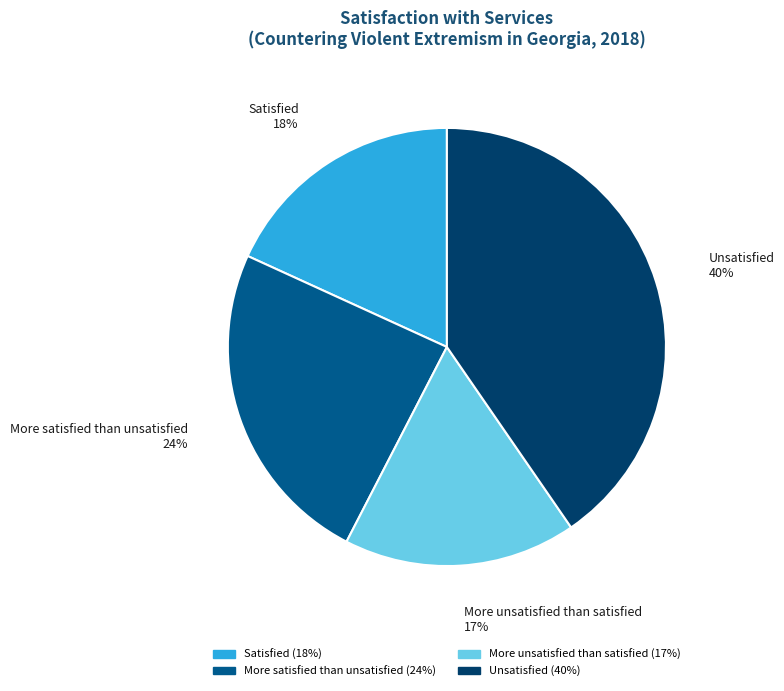

Count the number of slices in the pie.

4